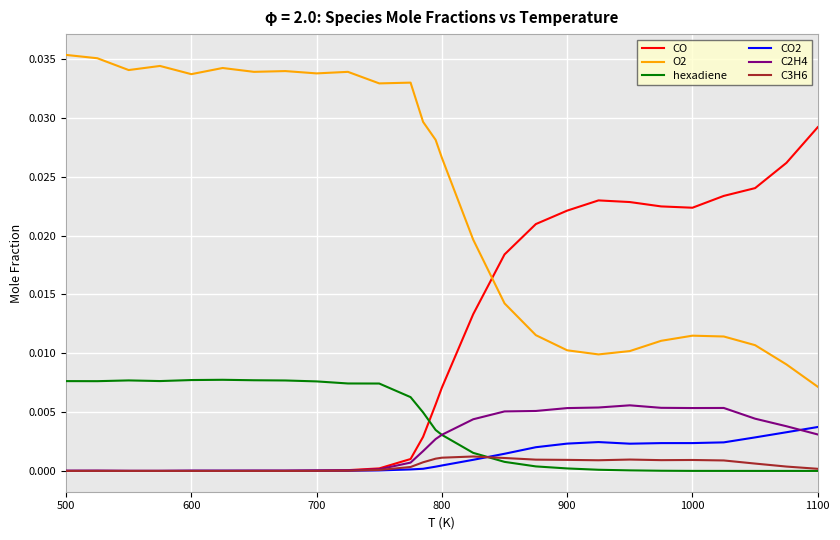

True or false: CO and hexadiene intersect in this chart.

True